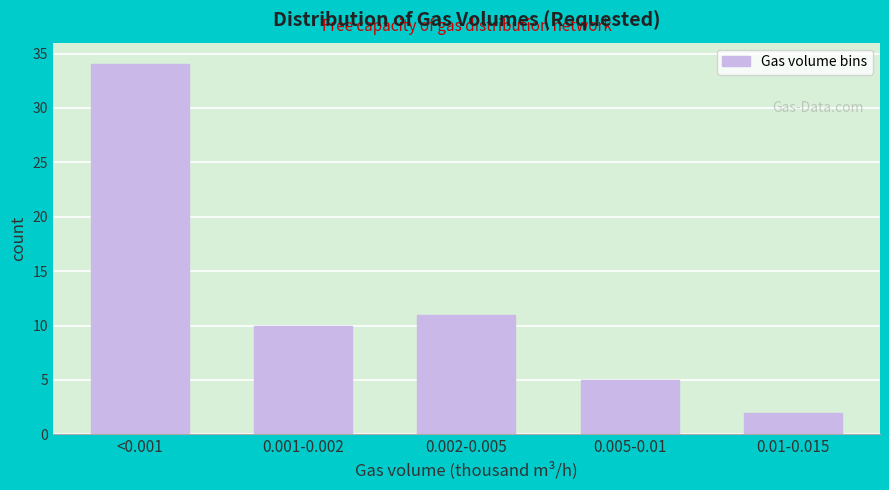

Reading left to right, transcribe all the data shown in this chart.

<0.001=34	0.001-0.002=10	0.002-0.005=11	0.005-0.01=5	0.01-0.015=2